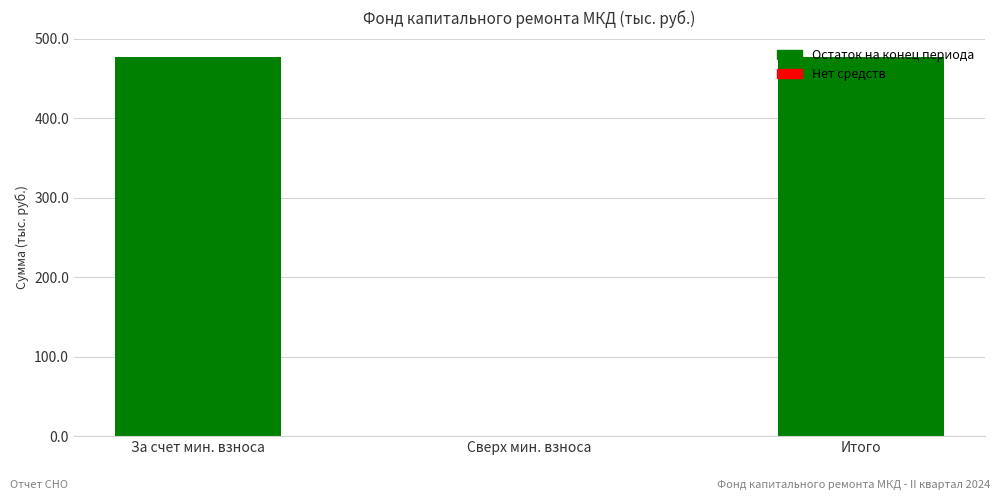

What is the change in value from Сверх мин. взноса to Итого?

+477.7